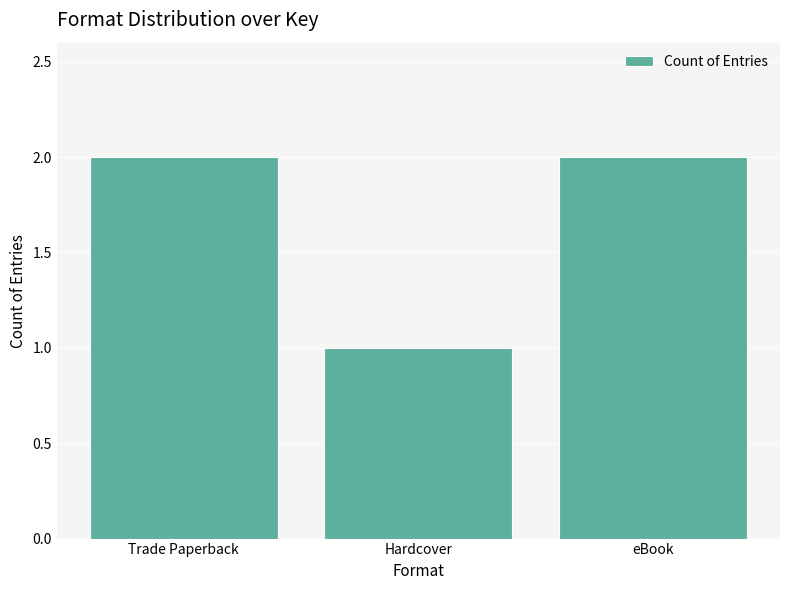

What is the ratio of the value at eBook to the value at Hardcover?

2.0